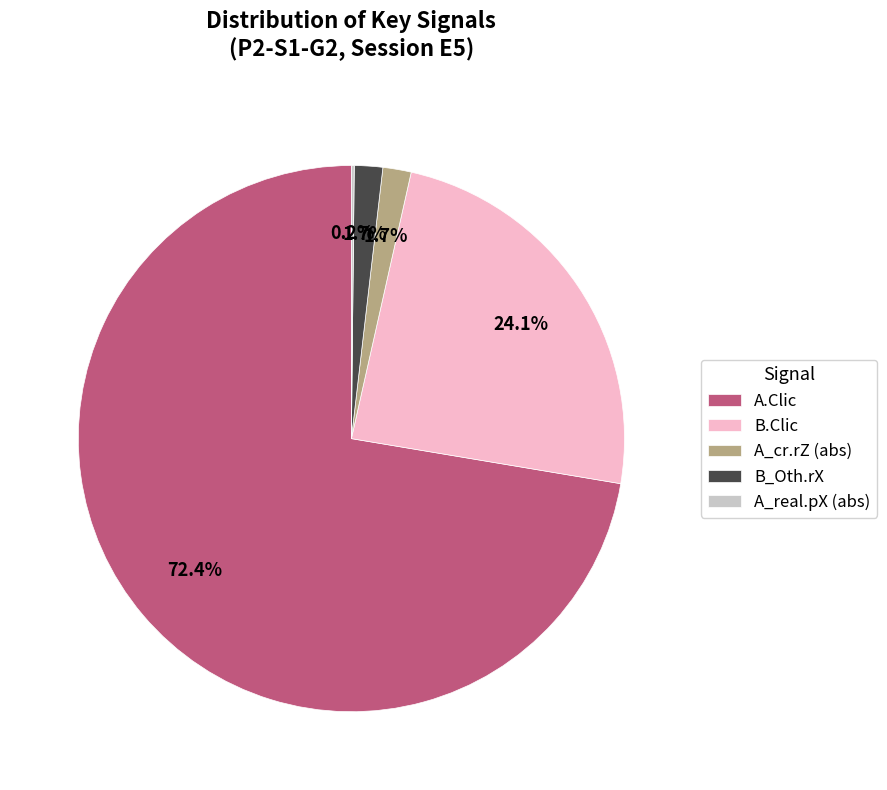

What portion of the pie excludes B_Oth.rX?

98.3%